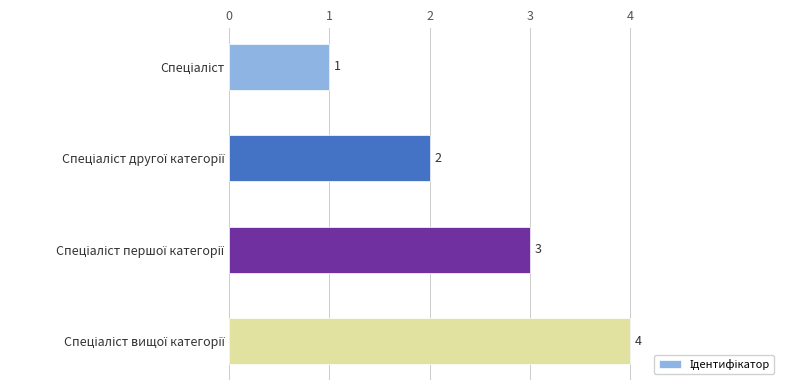

What is the difference between the maximum and minimum values?

3